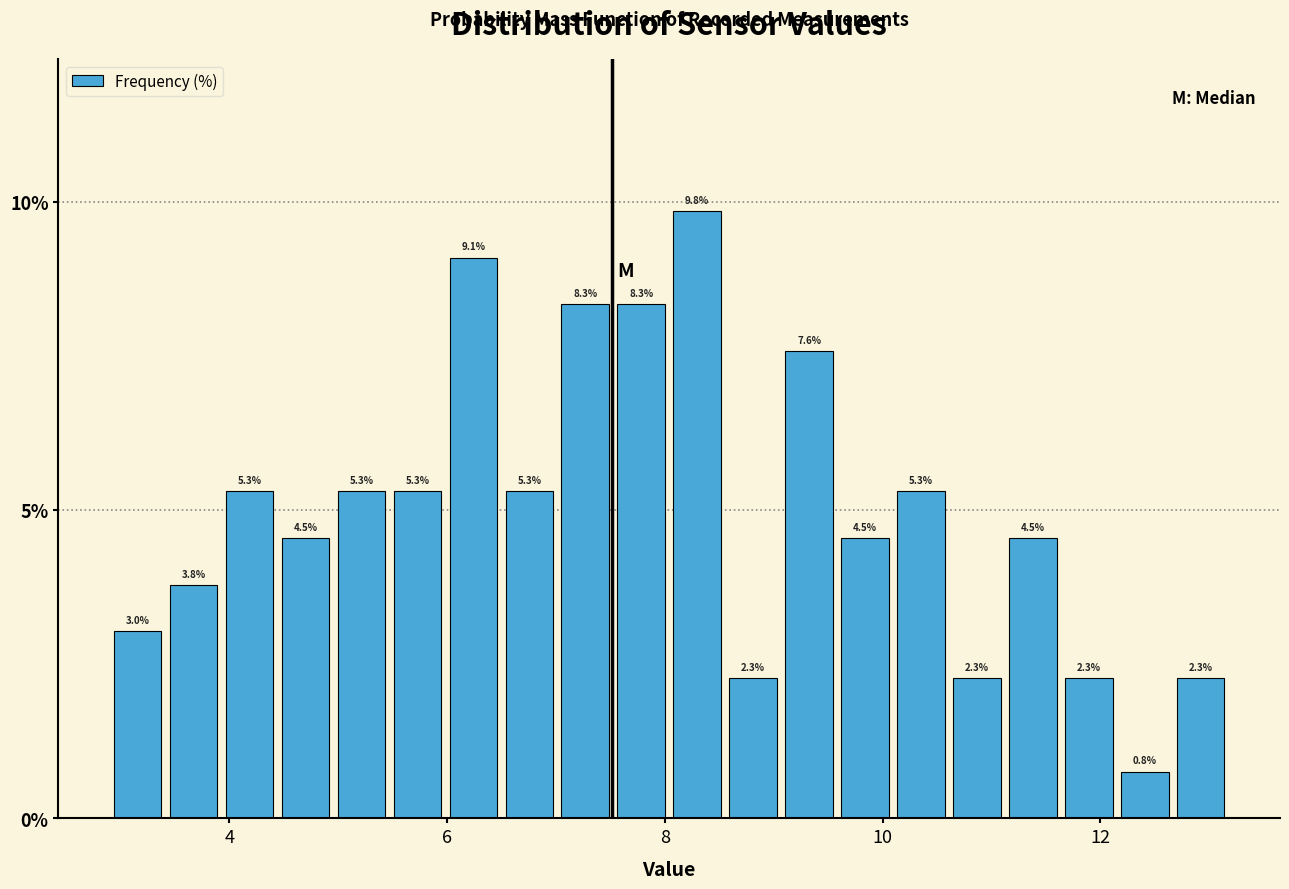

Around what value on the x-axis is the tallest bar? Give the approximate position of its centre, as read against the axis.

8.2